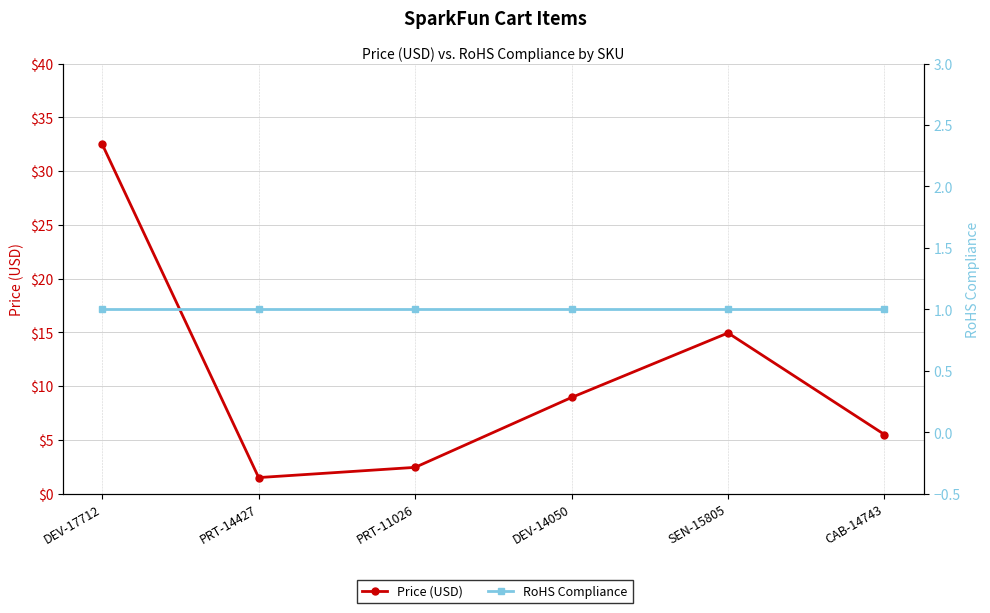

Rank the series by their maximum value, from highest to lowest.

Price (USD), RoHS Compliance